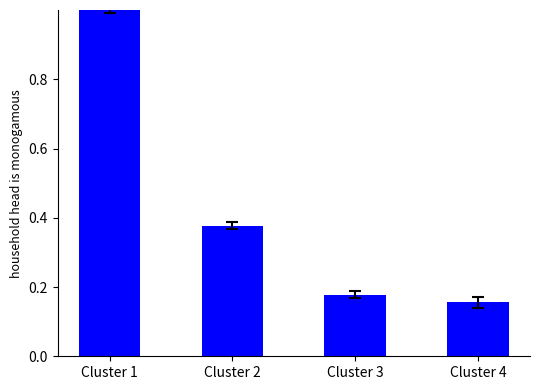

Where is the data nearest to the value 0?

Cluster 4